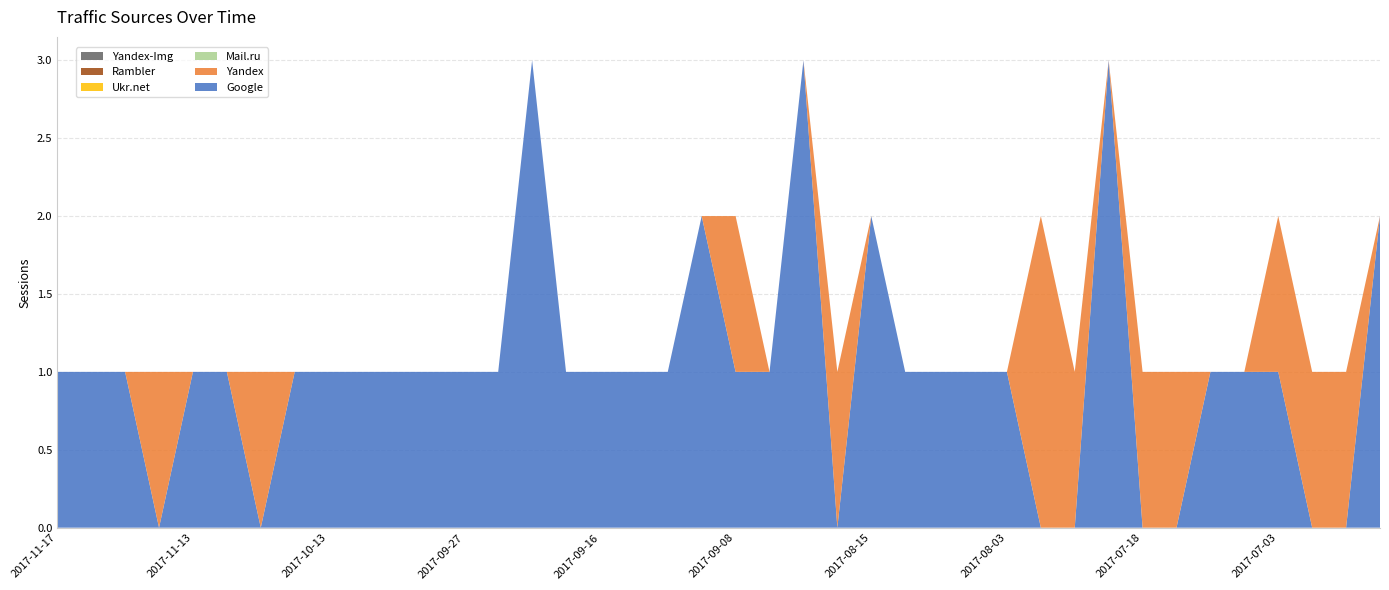

Reading left to right, what are all the values shown in this chart?

Google: 2017-11-17=1	2017-11-16=1	2017-11-15=1	2017-11-14=0	2017-11-13=1	2017-11-08=1	2017-11-02=0	2017-10-27=1	2017-10-13=1	2017-10-11=1	2017-10-06=1	2017-10-01=1	2017-09-27=1	2017-09-21=1	2017-09-20=3	2017-09-17=1	2017-09-16=1	2017-09-15=1	2017-09-14=1	2017-09-11=2	2017-09-08=1	2017-08-29=1	2017-08-27=3	2017-08-22=0	2017-08-15=2	2017-08-09=1	2017-08-05=1	2017-08-04=1	2017-08-03=1	2017-07-27=0	2017-07-25=0	2017-07-21=3	2017-07-18=0	2017-07-12=0	2017-07-07=1	2017-07-06=1	2017-07-03=1	2017-06-25=0	2017-06-24=0	2017-06-21=2
Yandex: 2017-11-17=0	2017-11-16=0	2017-11-15=0	2017-11-14=1	2017-11-13=0	2017-11-08=0	2017-11-02=1	2017-10-27=0	2017-10-13=0	2017-10-11=0	2017-10-06=0	2017-10-01=0	2017-09-27=0	2017-09-21=0	2017-09-20=0	2017-09-17=0	2017-09-16=0	2017-09-15=0	2017-09-14=0	2017-09-11=0	2017-09-08=1	2017-08-29=0	2017-08-27=0	2017-08-22=1	2017-08-15=0	2017-08-09=0	2017-08-05=0	2017-08-04=0	2017-08-03=0	2017-07-27=2	2017-07-25=1	2017-07-21=0	2017-07-18=1	2017-07-12=1	2017-07-07=0	2017-07-06=0	2017-07-03=1	2017-06-25=1	2017-06-24=1	2017-06-21=0
Mail.ru: 2017-11-17=0	2017-11-16=0	2017-11-15=0	2017-11-14=0	2017-11-13=0	2017-11-08=0	2017-11-02=0	2017-10-27=0	2017-10-13=0	2017-10-11=0	2017-10-06=0	2017-10-01=0	2017-09-27=0	2017-09-21=0	2017-09-20=0	2017-09-17=0	2017-09-16=0	2017-09-15=0	2017-09-14=0	2017-09-11=0	2017-09-08=0	2017-08-29=0	2017-08-27=0	2017-08-22=0	2017-08-15=0	2017-08-09=0	2017-08-05=0	2017-08-04=0	2017-08-03=0	2017-07-27=0	2017-07-25=0	2017-07-21=0	2017-07-18=0	2017-07-12=0	2017-07-07=0	2017-07-06=0	2017-07-03=0	2017-06-25=0	2017-06-24=0	2017-06-21=0
Ukr.net: 2017-11-17=0	2017-11-16=0	2017-11-15=0	2017-11-14=0	2017-11-13=0	2017-11-08=0	2017-11-02=0	2017-10-27=0	2017-10-13=0	2017-10-11=0	2017-10-06=0	2017-10-01=0	2017-09-27=0	2017-09-21=0	2017-09-20=0	2017-09-17=0	2017-09-16=0	2017-09-15=0	2017-09-14=0	2017-09-11=0	2017-09-08=0	2017-08-29=0	2017-08-27=0	2017-08-22=0	2017-08-15=0	2017-08-09=0	2017-08-05=0	2017-08-04=0	2017-08-03=0	2017-07-27=0	2017-07-25=0	2017-07-21=0	2017-07-18=0	2017-07-12=0	2017-07-07=0	2017-07-06=0	2017-07-03=0	2017-06-25=0	2017-06-24=0	2017-06-21=0
Rambler: 2017-11-17=0	2017-11-16=0	2017-11-15=0	2017-11-14=0	2017-11-13=0	2017-11-08=0	2017-11-02=0	2017-10-27=0	2017-10-13=0	2017-10-11=0	2017-10-06=0	2017-10-01=0	2017-09-27=0	2017-09-21=0	2017-09-20=0	2017-09-17=0	2017-09-16=0	2017-09-15=0	2017-09-14=0	2017-09-11=0	2017-09-08=0	2017-08-29=0	2017-08-27=0	2017-08-22=0	2017-08-15=0	2017-08-09=0	2017-08-05=0	2017-08-04=0	2017-08-03=0	2017-07-27=0	2017-07-25=0	2017-07-21=0	2017-07-18=0	2017-07-12=0	2017-07-07=0	2017-07-06=0	2017-07-03=0	2017-06-25=0	2017-06-24=0	2017-06-21=0
Yandex-Img: 2017-11-17=0	2017-11-16=0	2017-11-15=0	2017-11-14=0	2017-11-13=0	2017-11-08=0	2017-11-02=0	2017-10-27=0	2017-10-13=0	2017-10-11=0	2017-10-06=0	2017-10-01=0	2017-09-27=0	2017-09-21=0	2017-09-20=0	2017-09-17=0	2017-09-16=0	2017-09-15=0	2017-09-14=0	2017-09-11=0	2017-09-08=0	2017-08-29=0	2017-08-27=0	2017-08-22=0	2017-08-15=0	2017-08-09=0	2017-08-05=0	2017-08-04=0	2017-08-03=0	2017-07-27=0	2017-07-25=0	2017-07-21=0	2017-07-18=0	2017-07-12=0	2017-07-07=0	2017-07-06=0	2017-07-03=0	2017-06-25=0	2017-06-24=0	2017-06-21=0